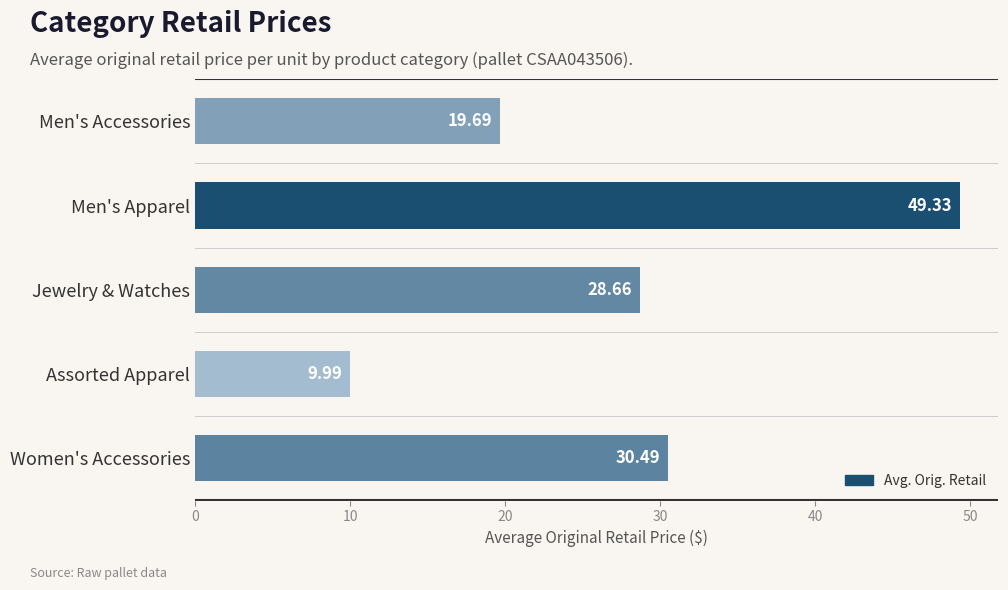

What is the sum of all values?

138.2